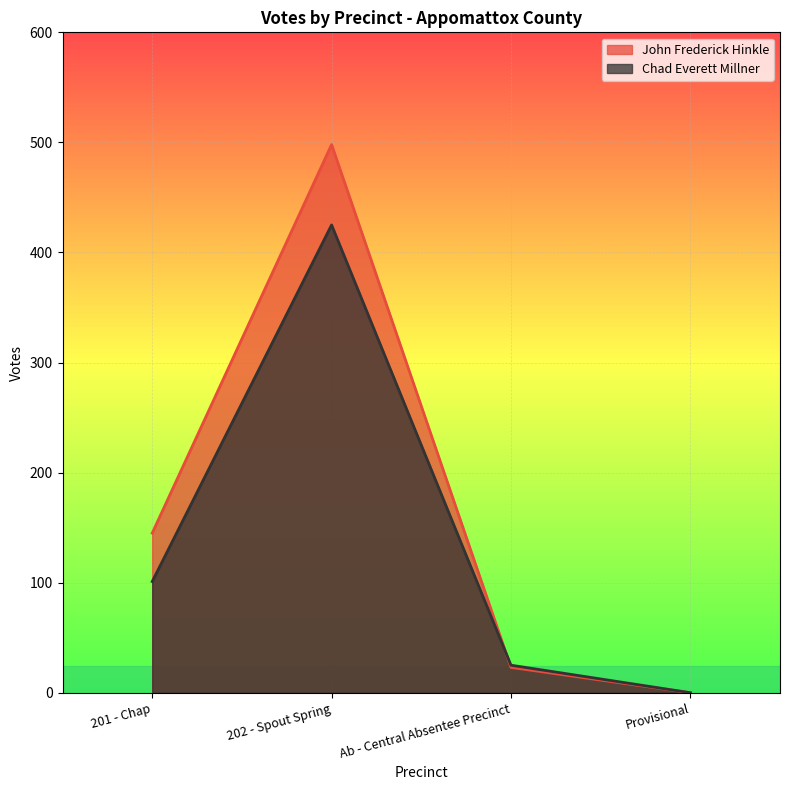

What is the maximum value shown in the chart?

498